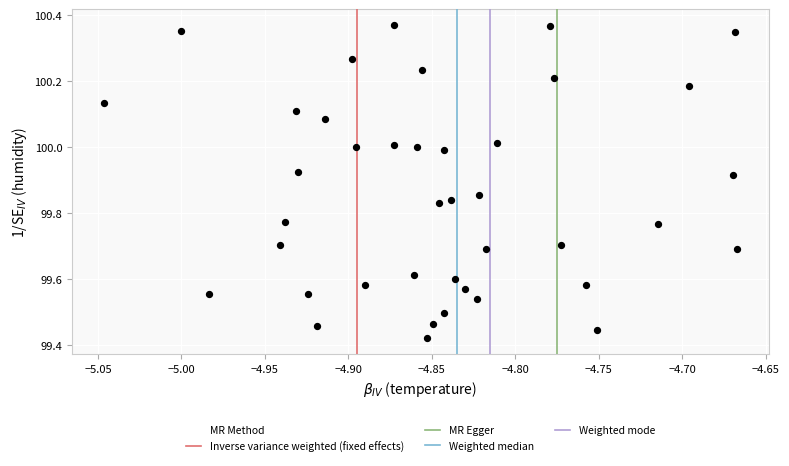

What is the range of X values (max minus min)?

0.4